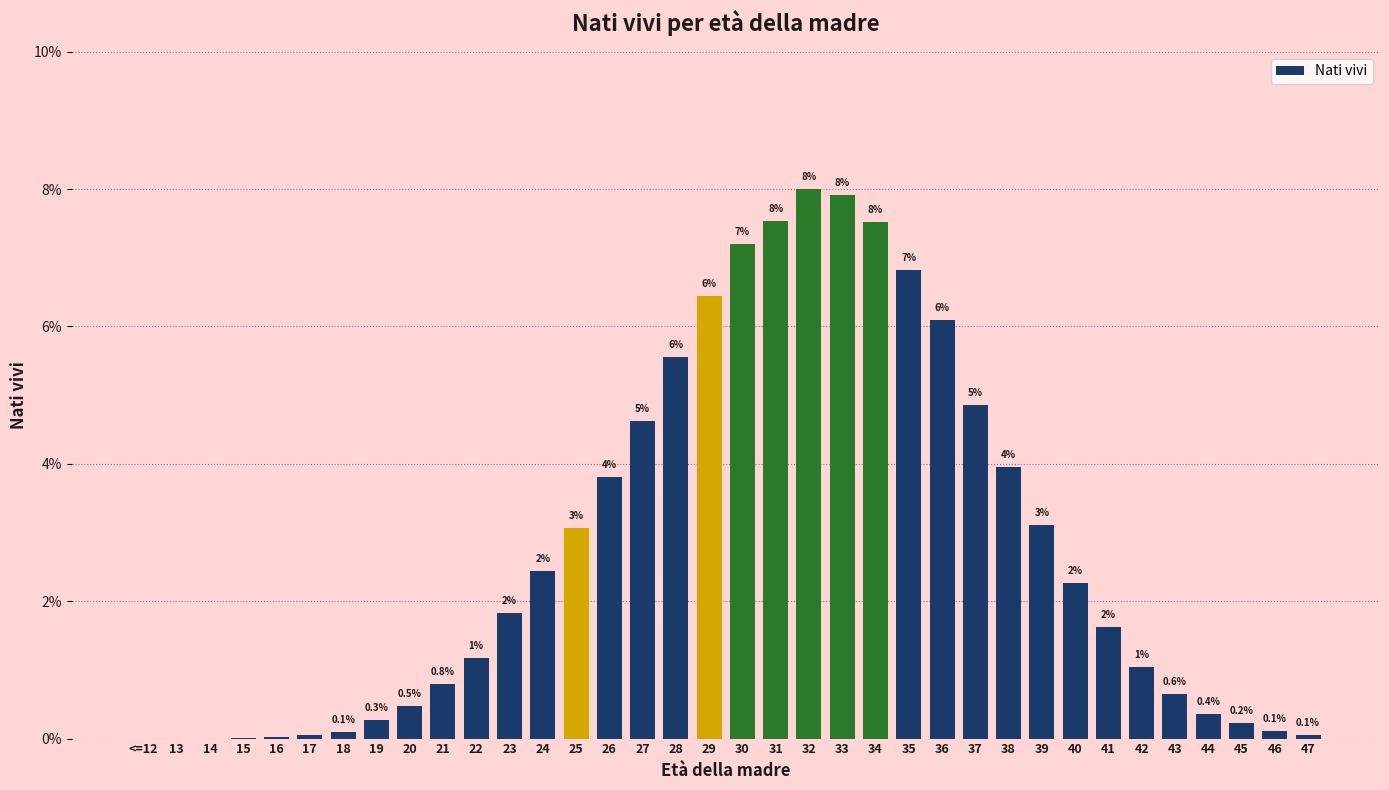

True or false: the data shows 0.0 at <=12.

True